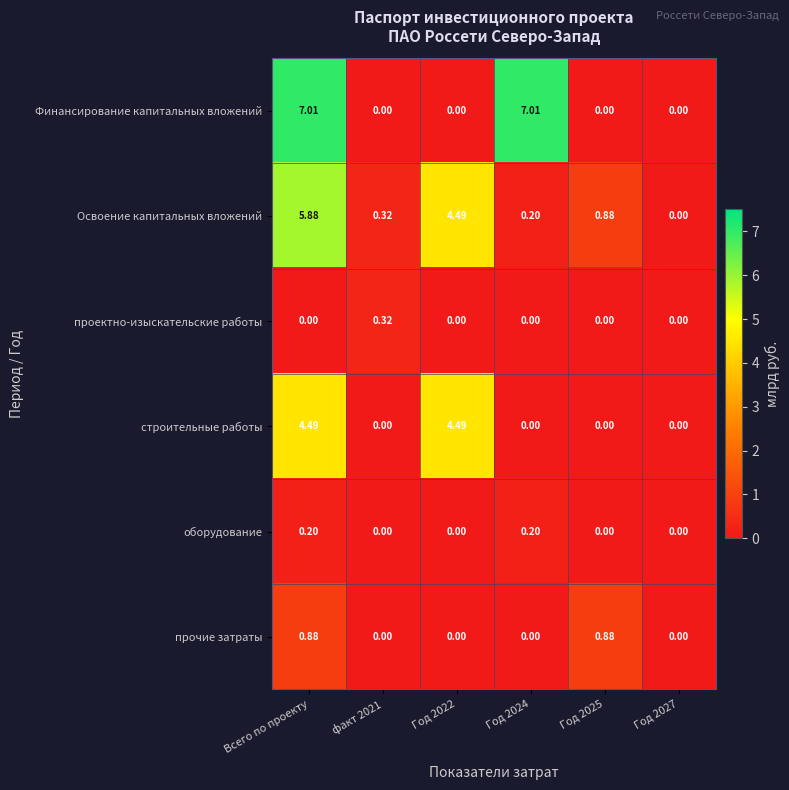

Which series changed the most between факт 2021 and Год 2025?

прочие затраты